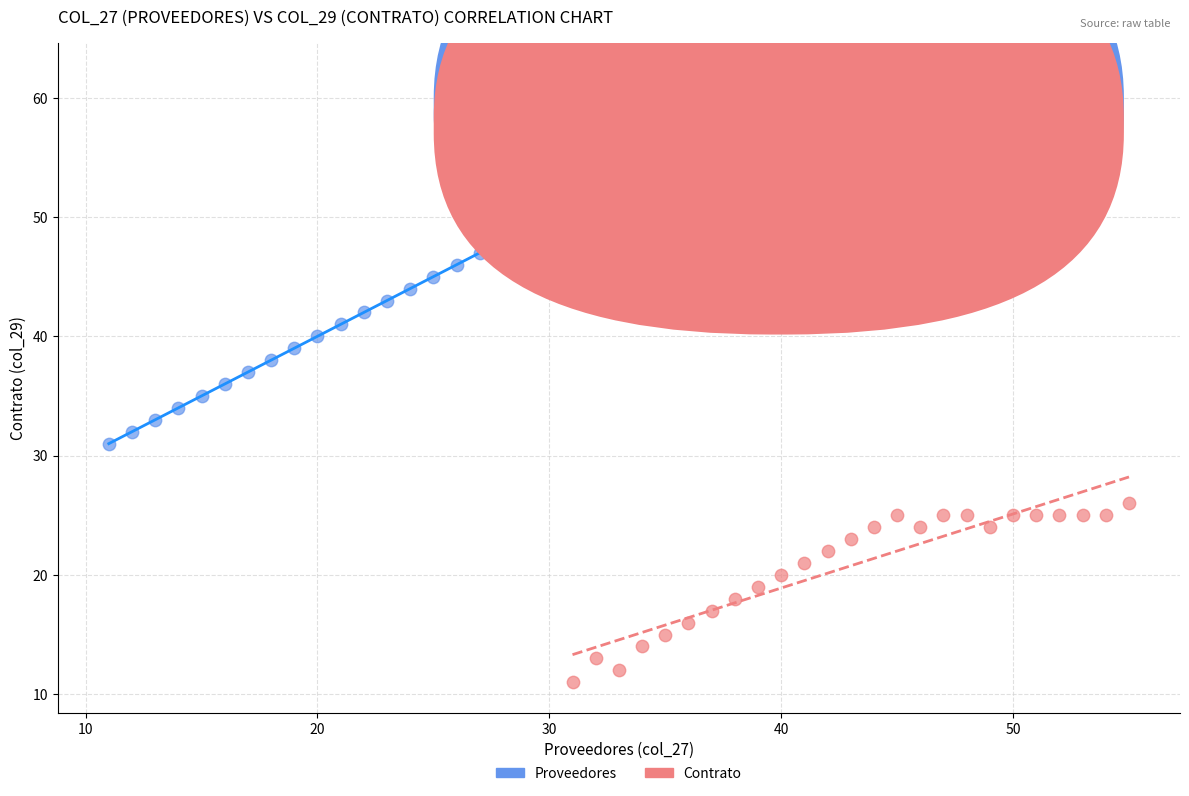

Which series contains the highest Y value?

Proveedores